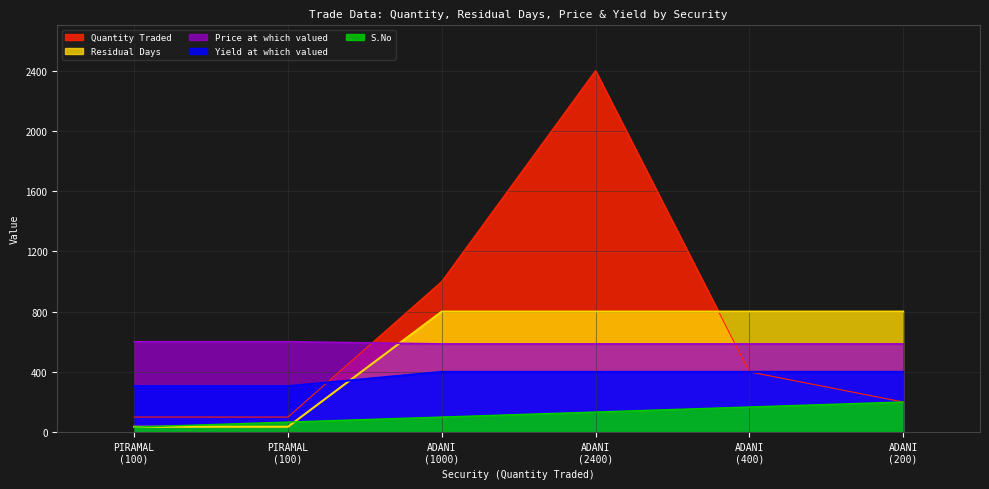

Which series has the largest total across all categories?

Quantity Traded